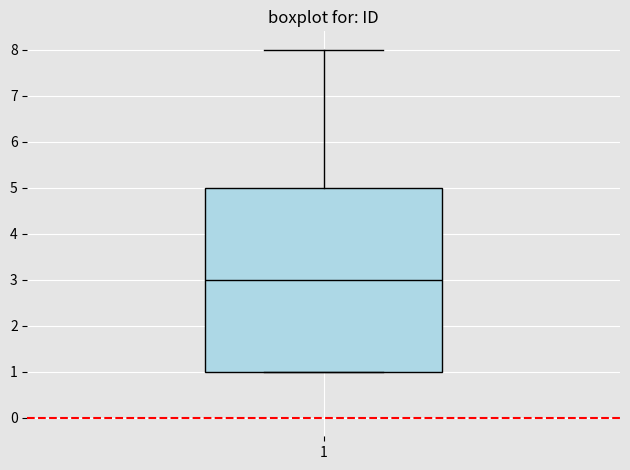

Where is the upper edge of the box at x = 1 on the y-axis? The values are not printed on the chart, so give them approximately, as read against the axis.

5